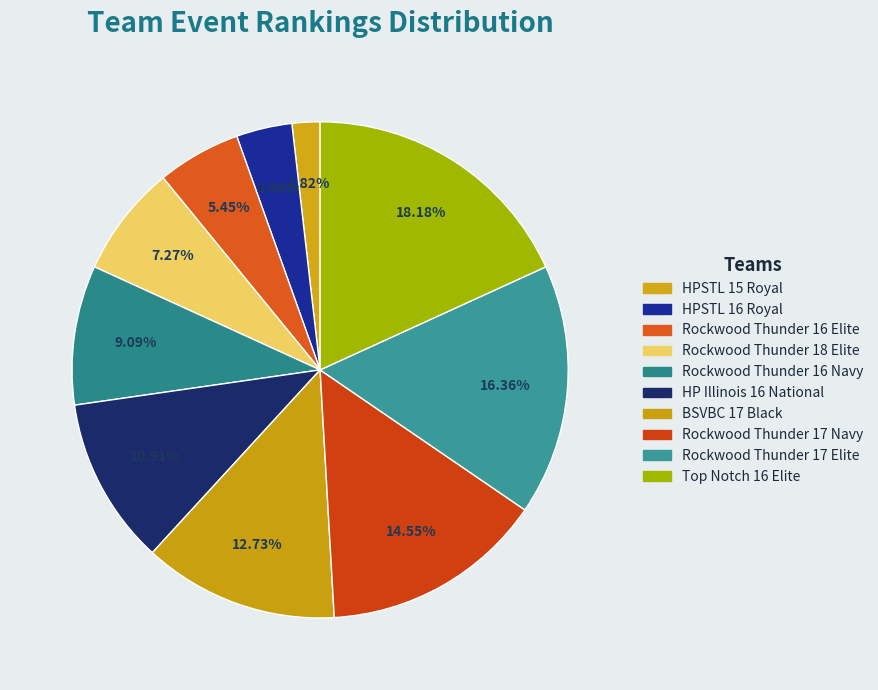

How many segments does this pie chart have?

10